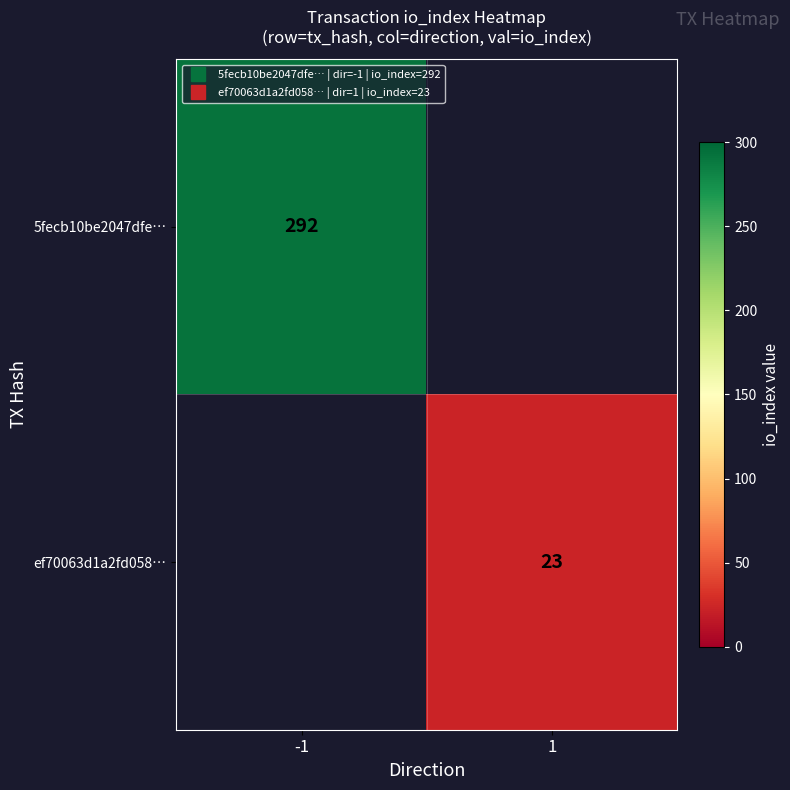

Which series has the largest range (max minus min)?

5fecb10be2047dfe…